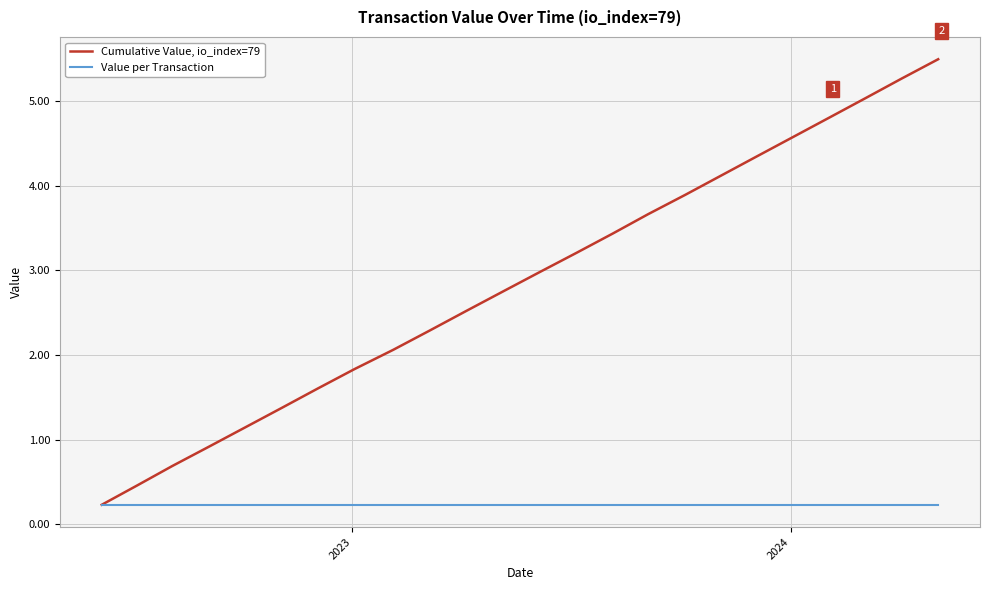

What is the sum of all Value per Transaction values?

5.5